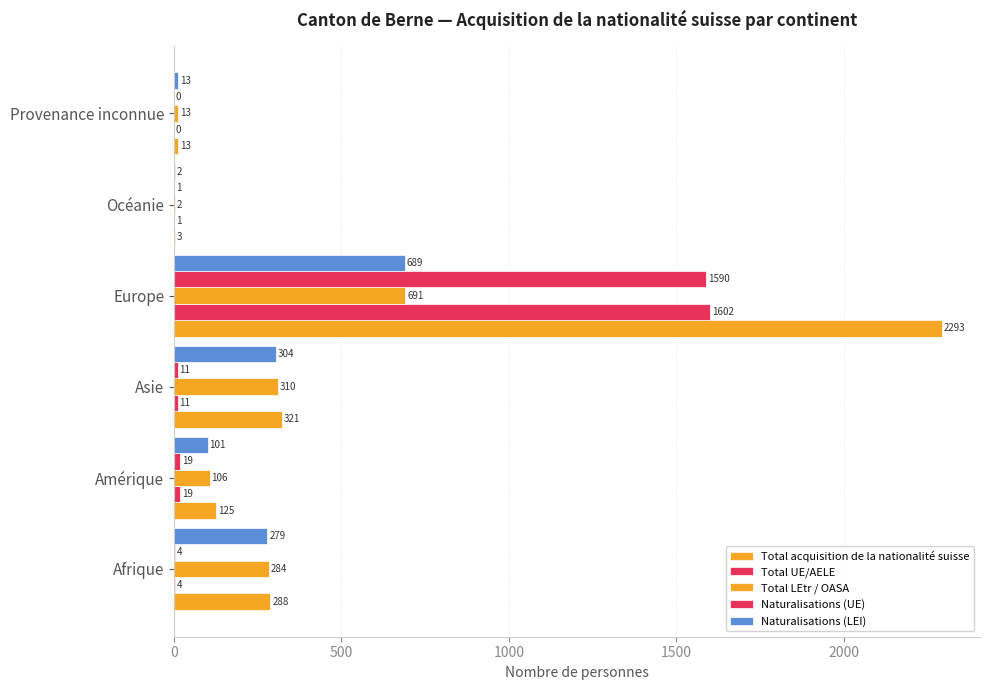

How many categories are shown in the chart?

6